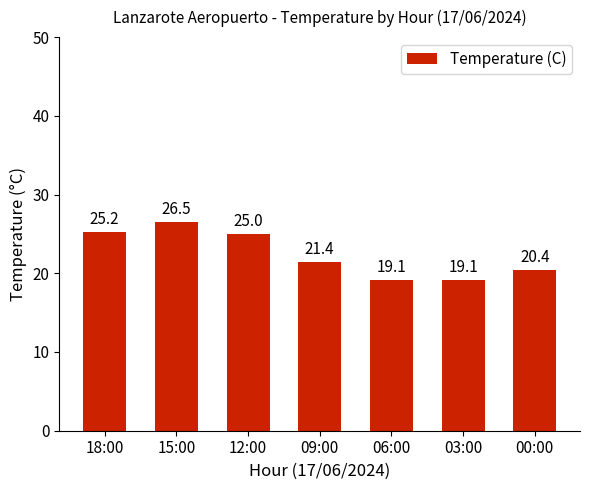

Which has a higher value, 18:00 or 00:00?

18:00